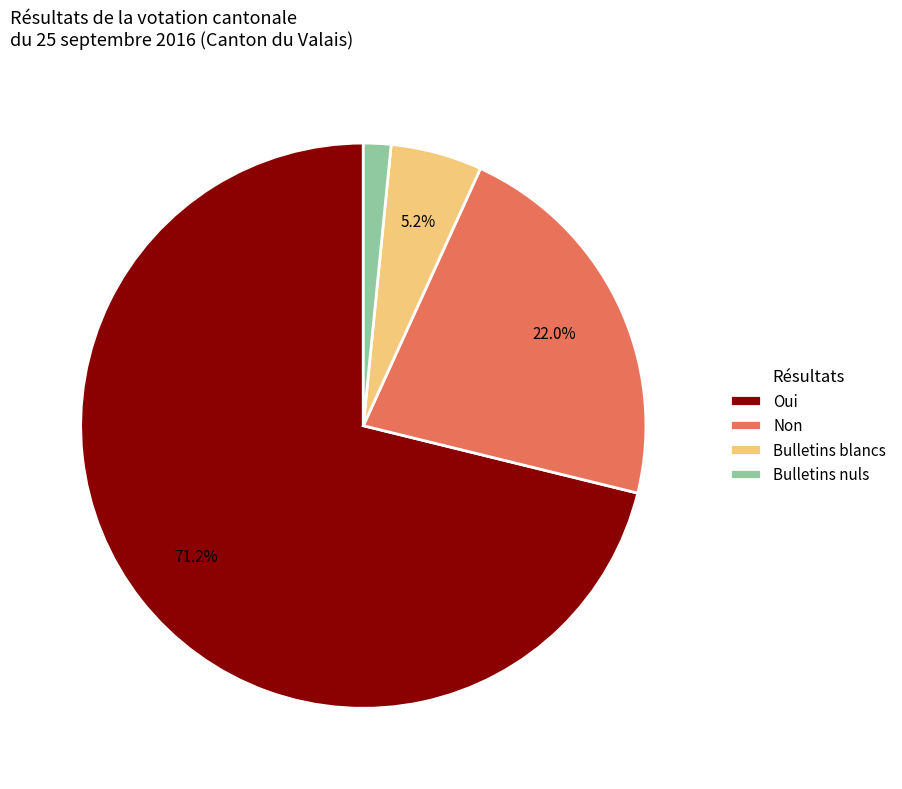

Which category has the biggest portion of the pie?

Oui